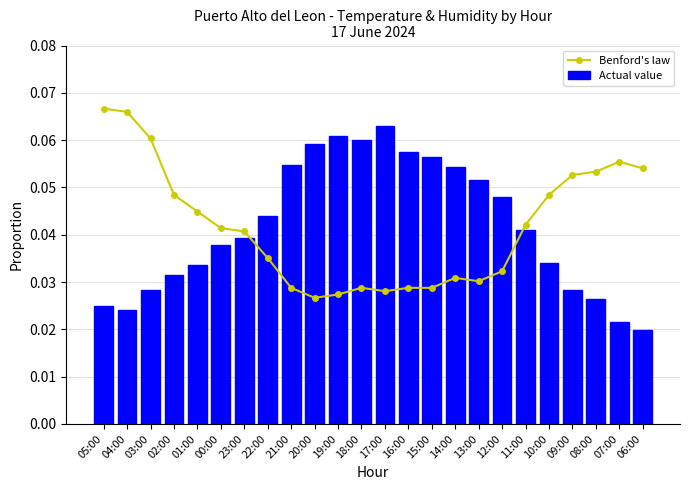

What is the label of the 2nd bar from the right?

07:00